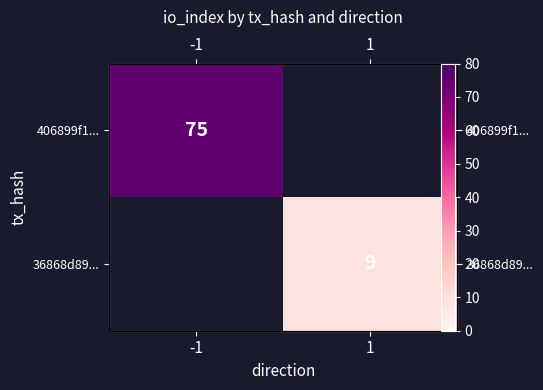

The 36868d89... series shows 15.2 at 1. True or false?

False